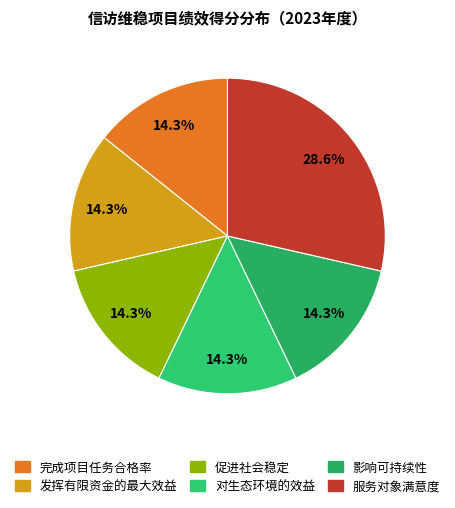

Is there any slice that represents more than half of the pie?

No